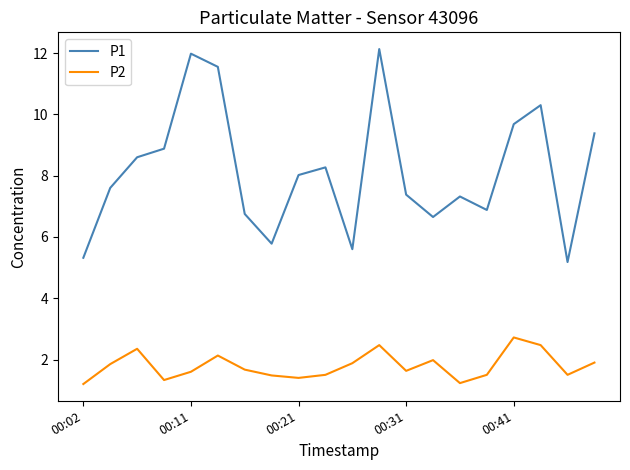

How many interior local valleys does the P2 series have?

5